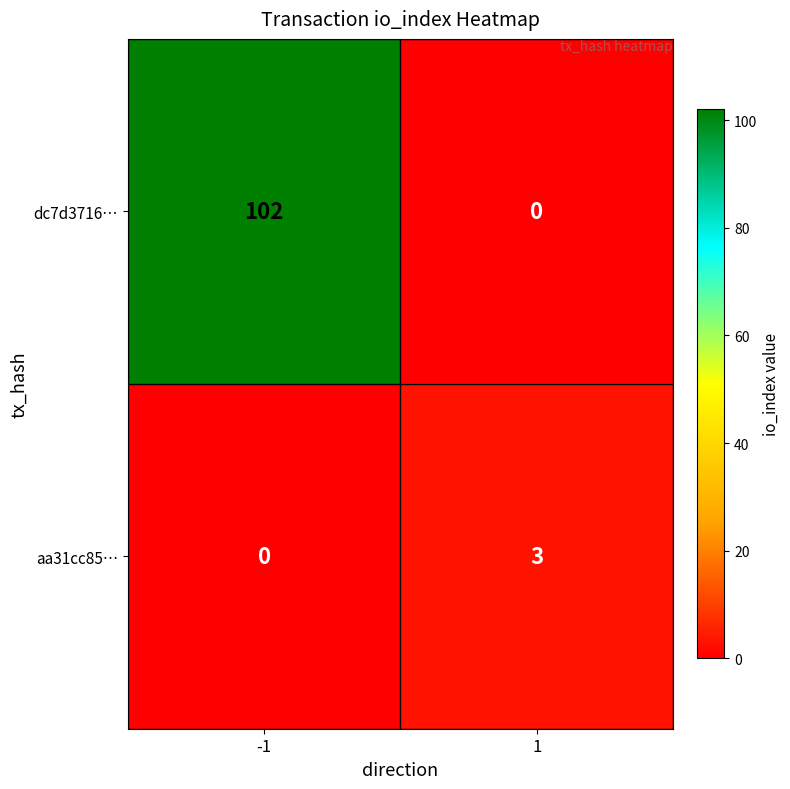

Read the aa31cc85… value at 1.

3